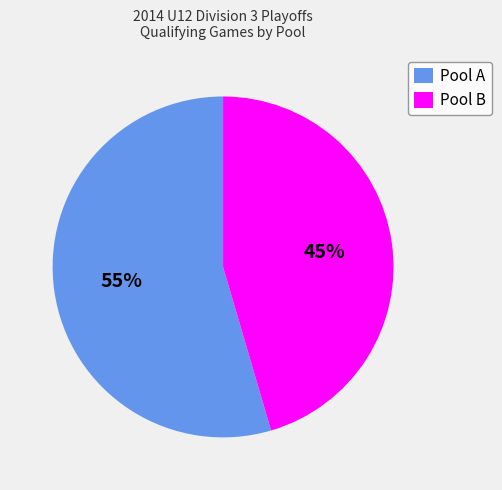

Approximately how many times larger is the value at Pool A compared to Pool B?

1.2